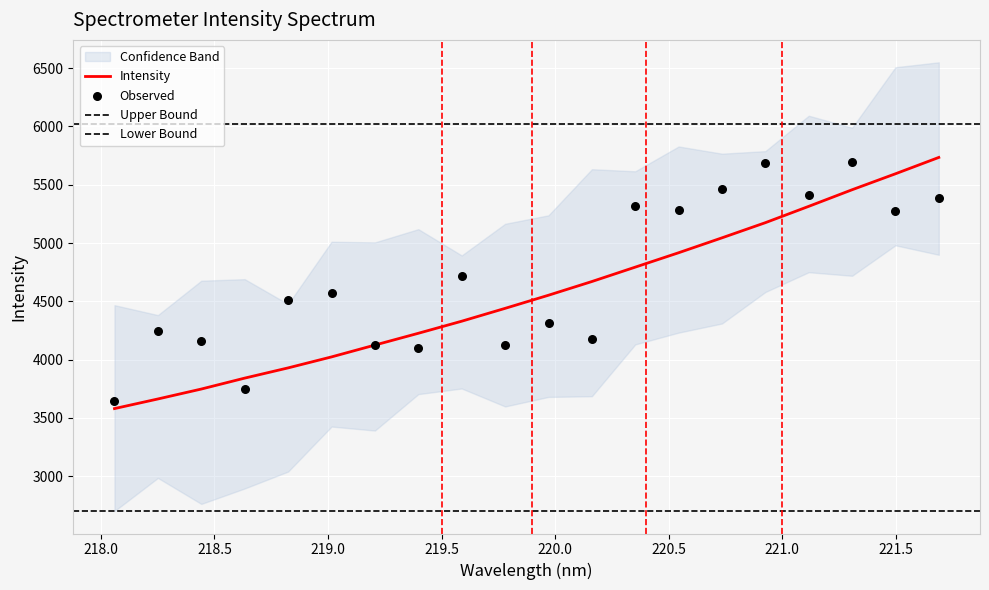

What is the lowest value of the Intensity series?

3579.8